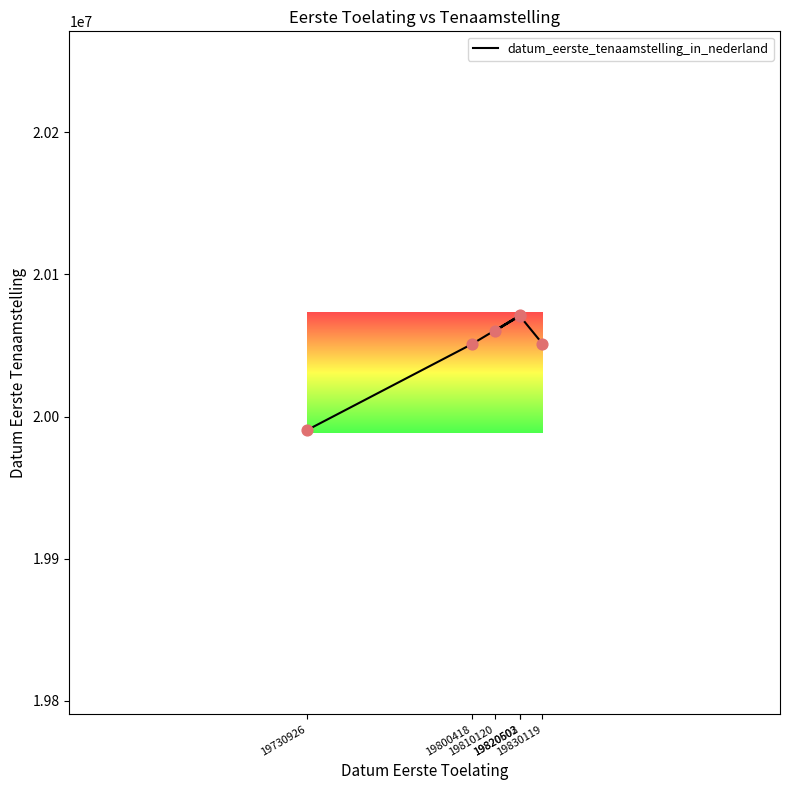

What is the change in value from 19820602 to 19810120?

-10416